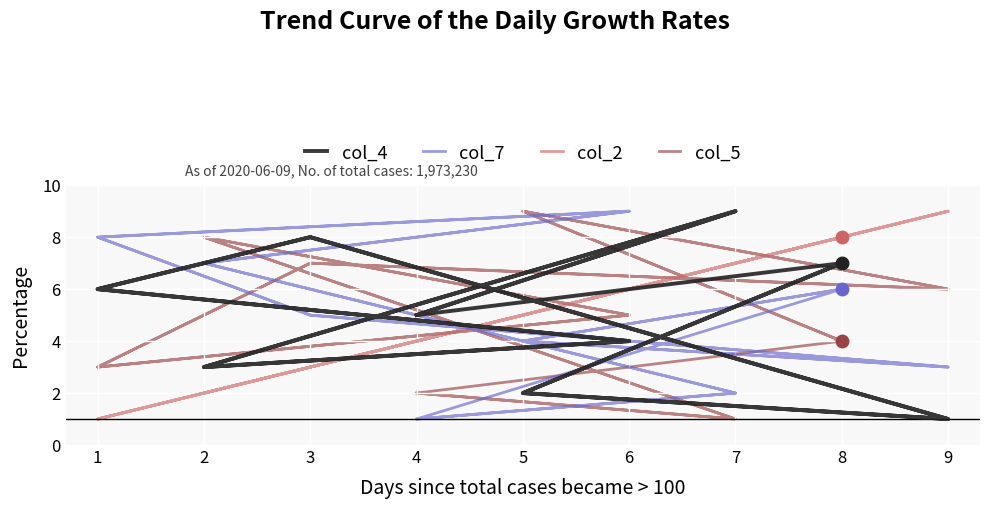

The value of col_7 at 4 is 2. True or false?

False